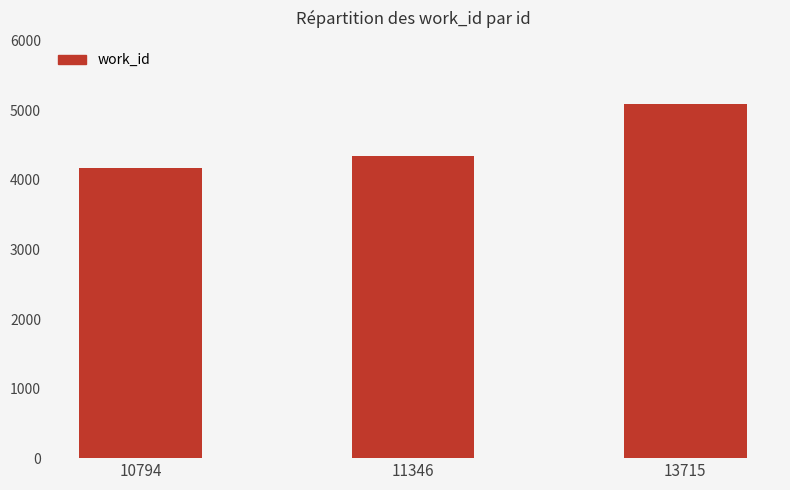

Which label corresponds to the largest value in the chart?

13715